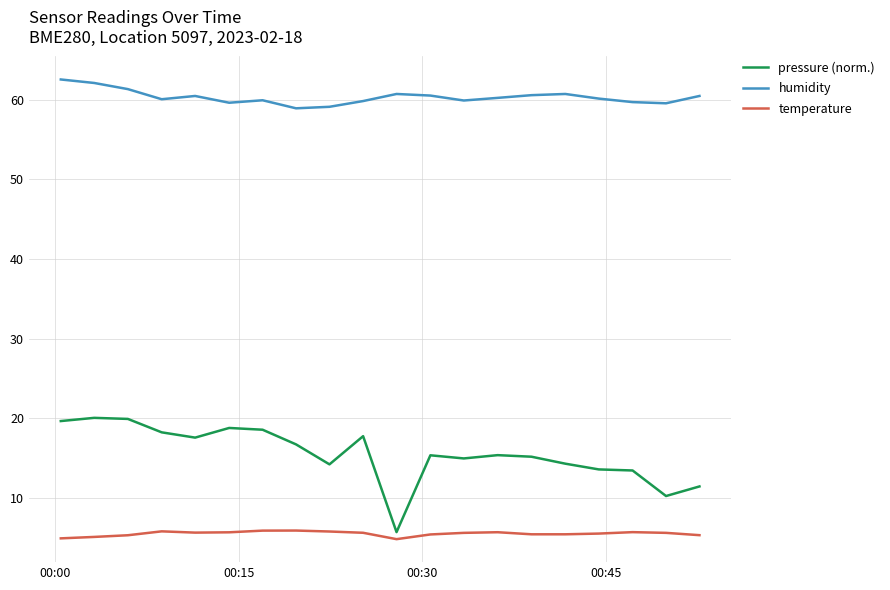

What is the smallest value displayed?

4.8